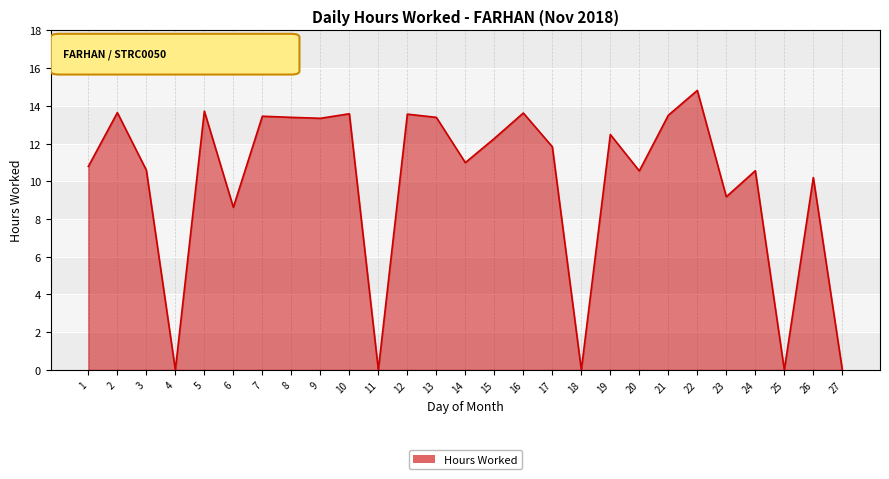

What is the difference between the maximum and minimum values?

14.8